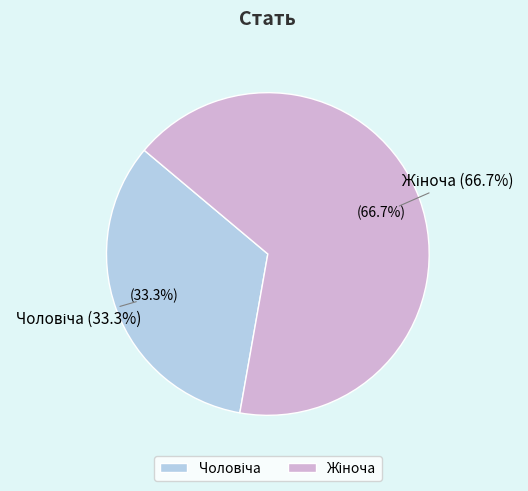

Is there any slice that represents more than half of the pie?

Yes